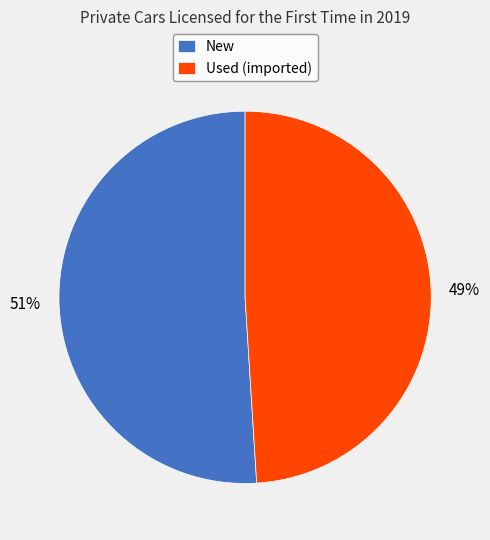

Rank the categories by value from lowest to highest.

Used (imported), New